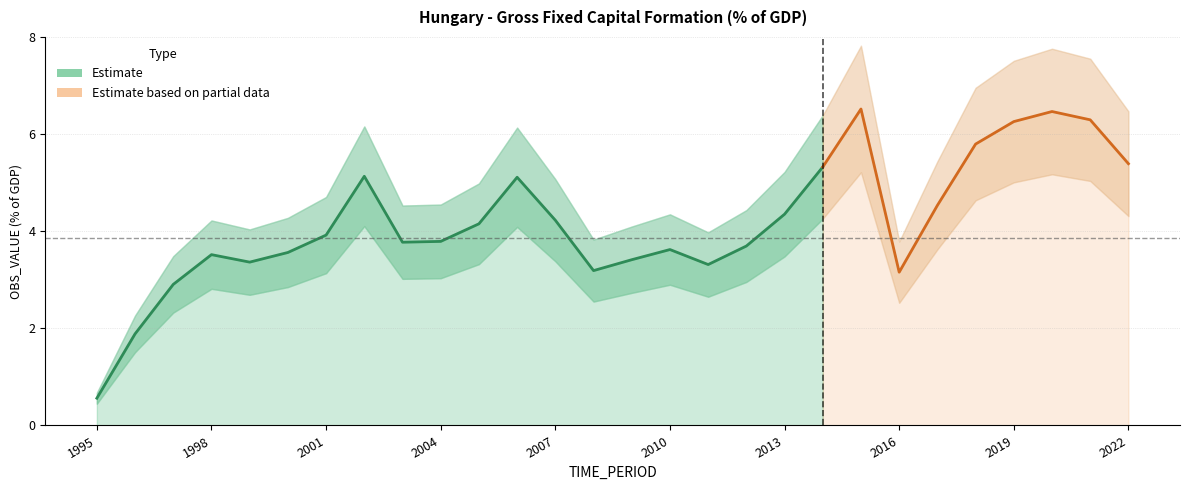

What is the ratio of the value at 2010 to the value at 2011?

1.1